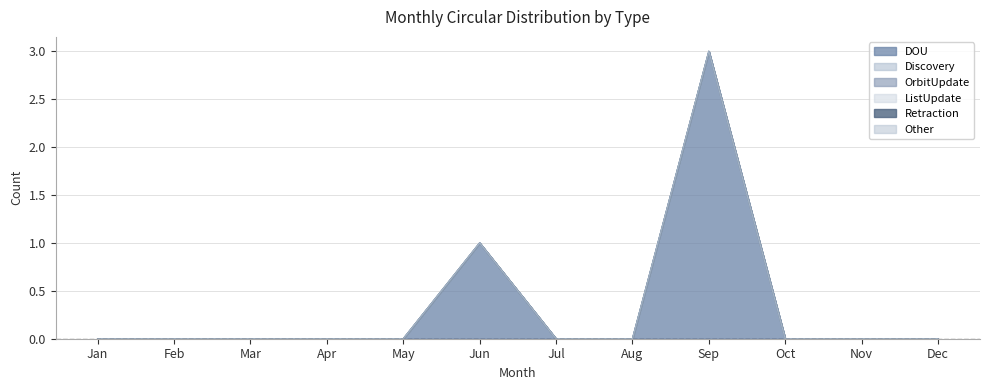

At which category is the sum across all series the highest?

Sep